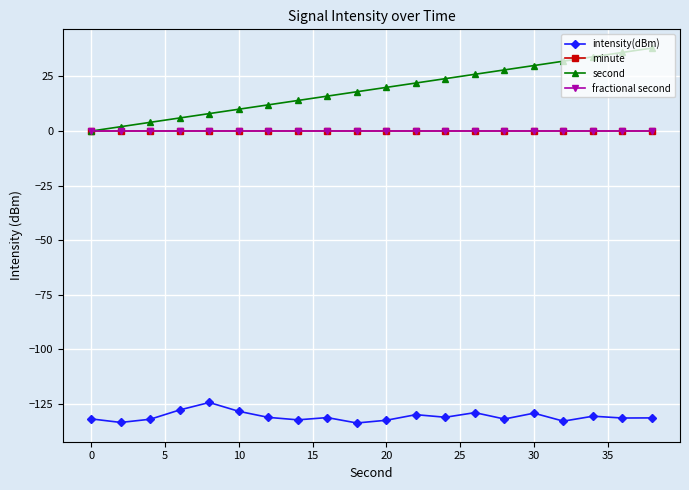

Does the chart display data point markers on the line(s)?

Yes